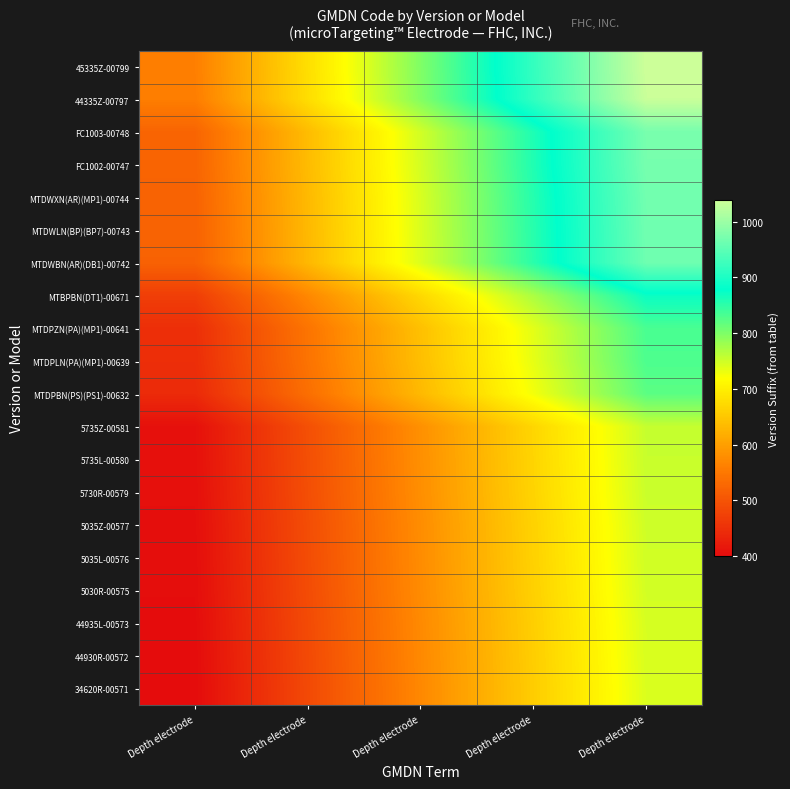

Which series has the largest range (max minus min)?

45335Z-00799